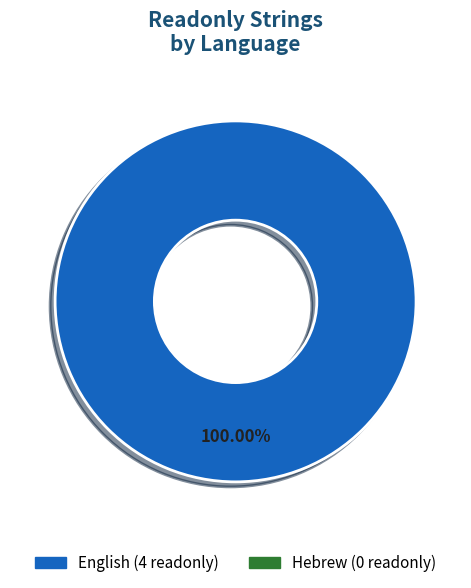

Is there any slice that represents more than half of the pie?

Yes